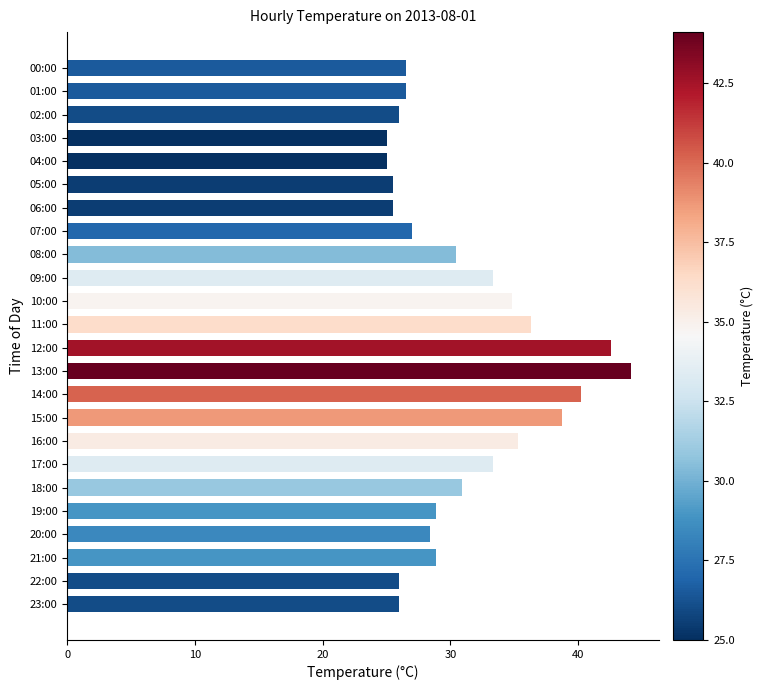

Reading top to bottom, list all the values displayed in this chart.

26.5	26.5	26.0	25.0	25.0	25.5	25.5	27.0	30.4	33.3	34.8	36.3	42.6	44.1	40.2	38.7	35.3	33.3	30.9	28.9	28.4	28.9	26.0	26.0